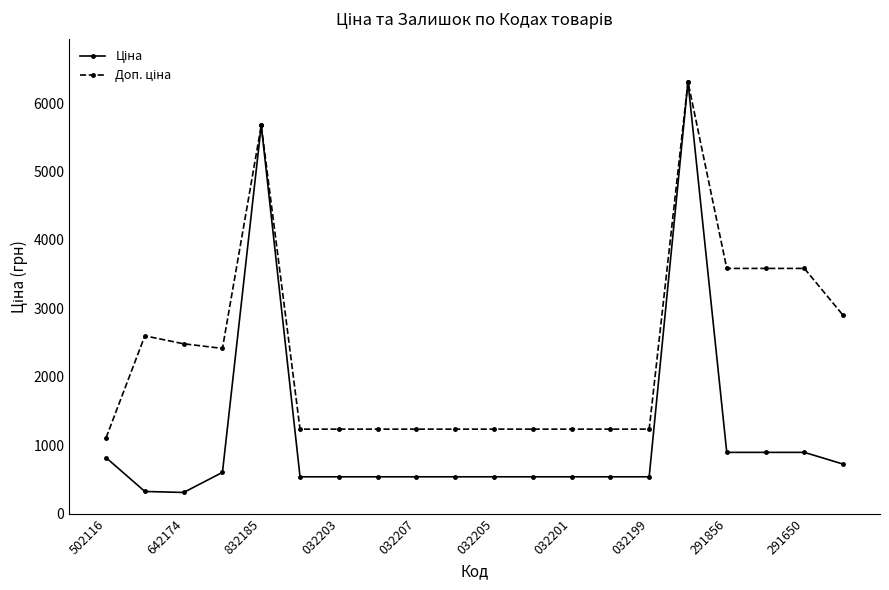

Does the chart have visible grid lines?

No